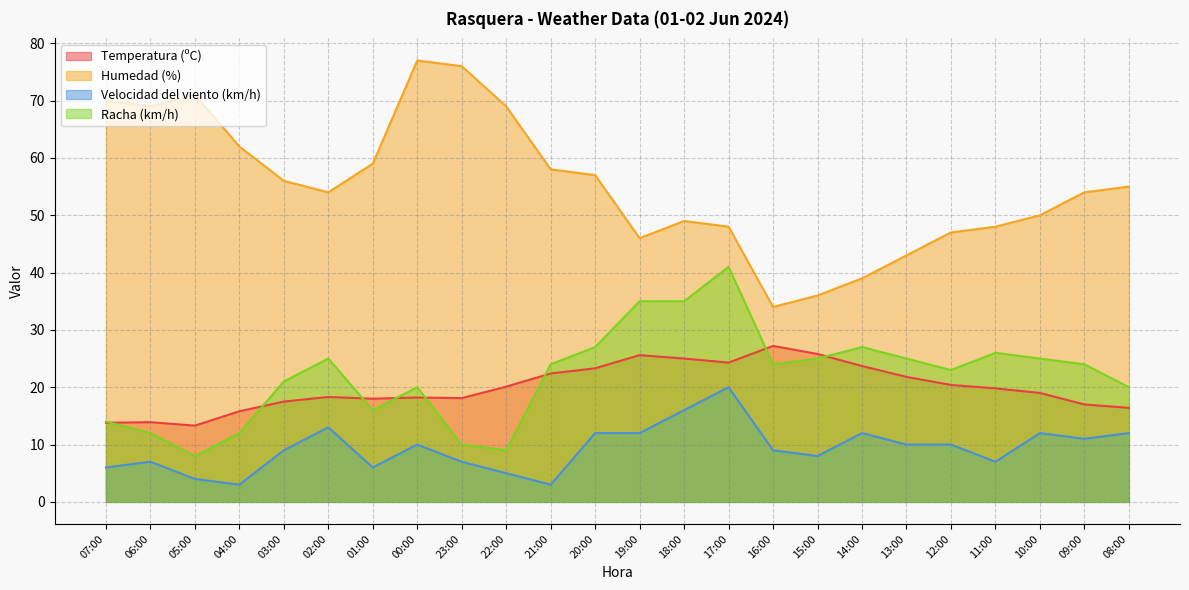

In Humedad (%), how many points are lower than both neighbors (excluding endpoints)?

4